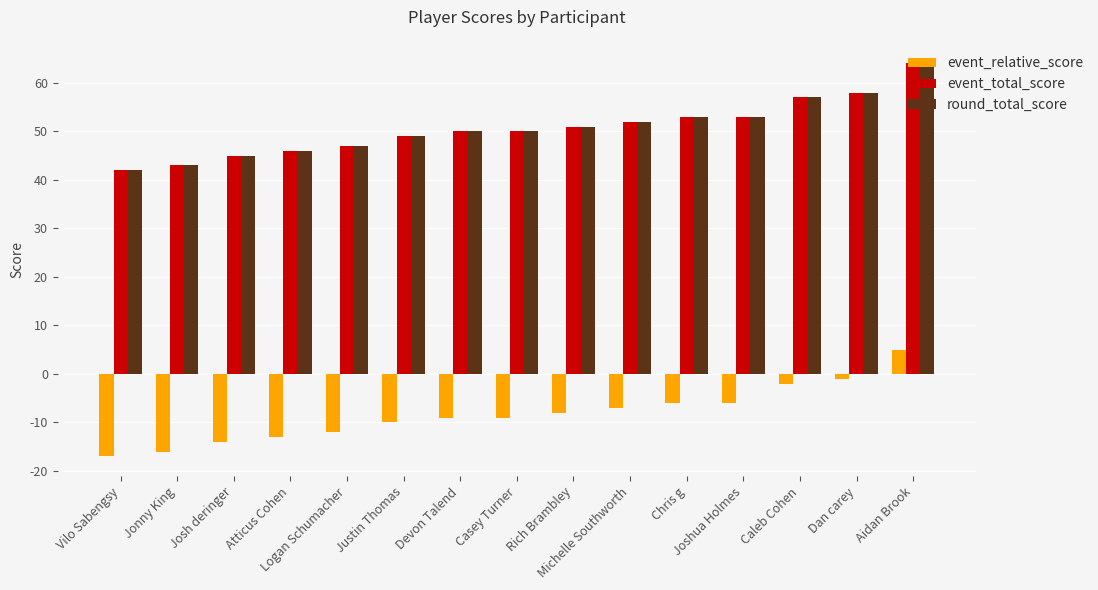

How many negative values does the event_relative_score series have?

14